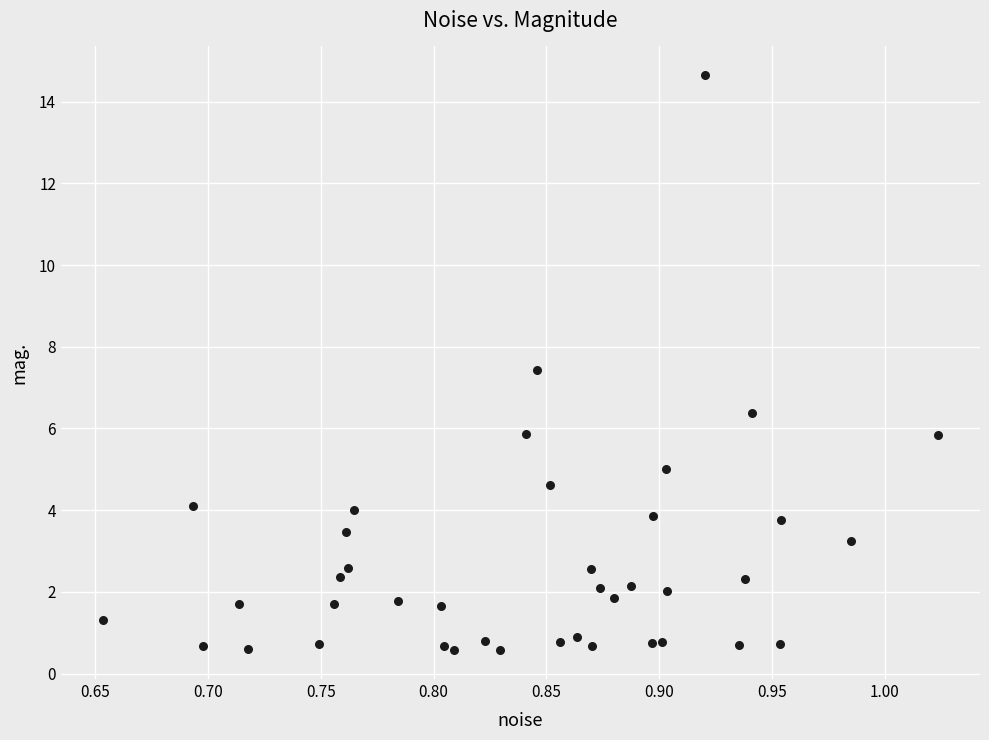

What is the range of X values (max minus min)?

0.4